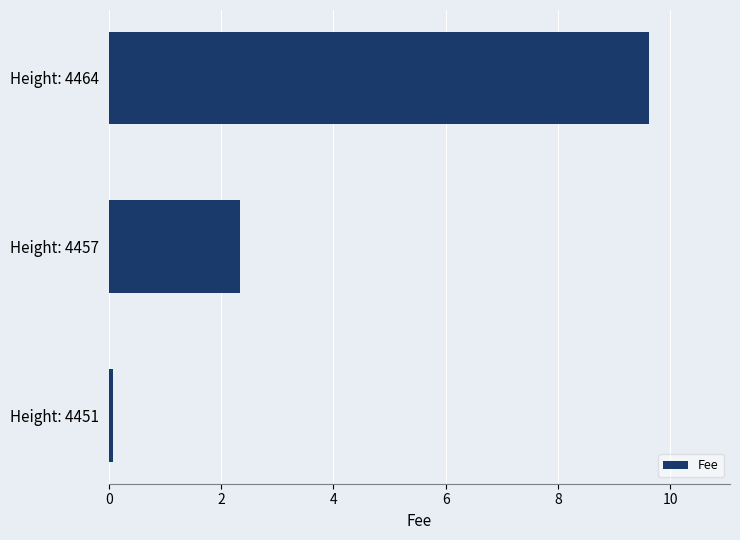

What is the smallest value displayed?

0.1